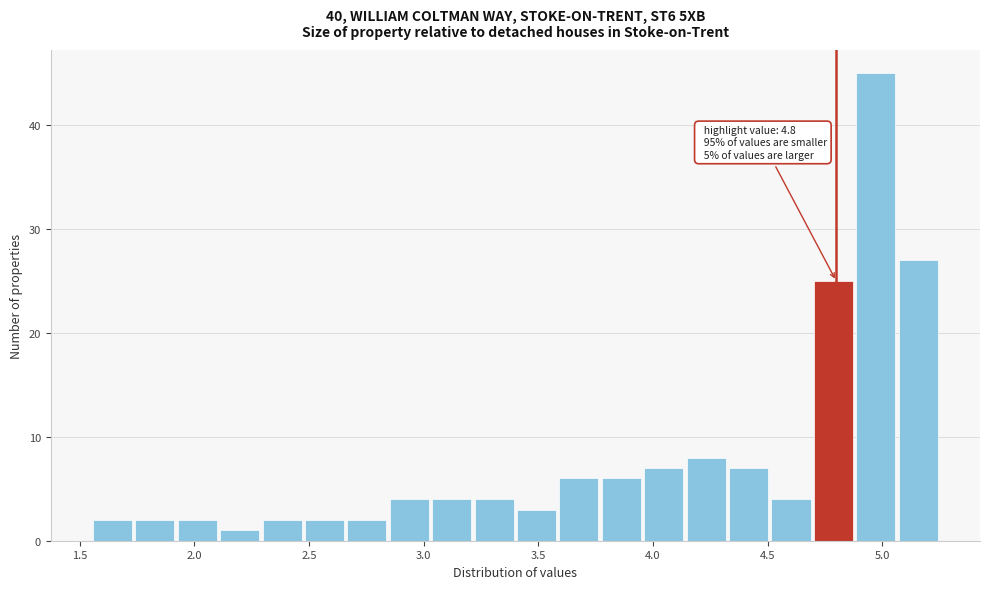

Around what value on the x-axis is the tallest bar? Give the approximate position of its centre, as read against the axis.

4.95